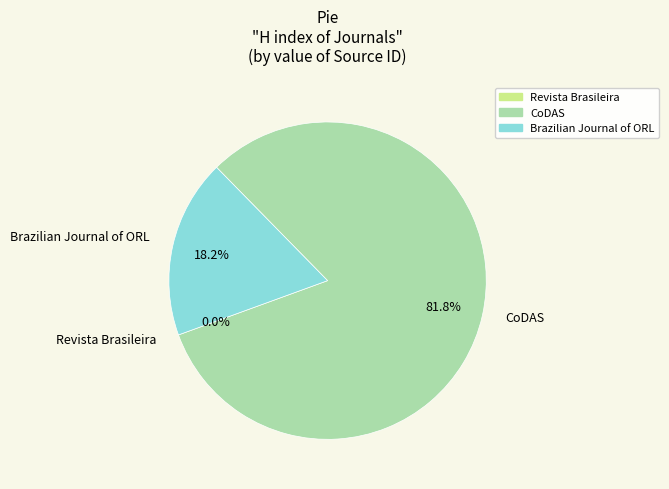

Is there any slice that represents more than half of the pie?

Yes